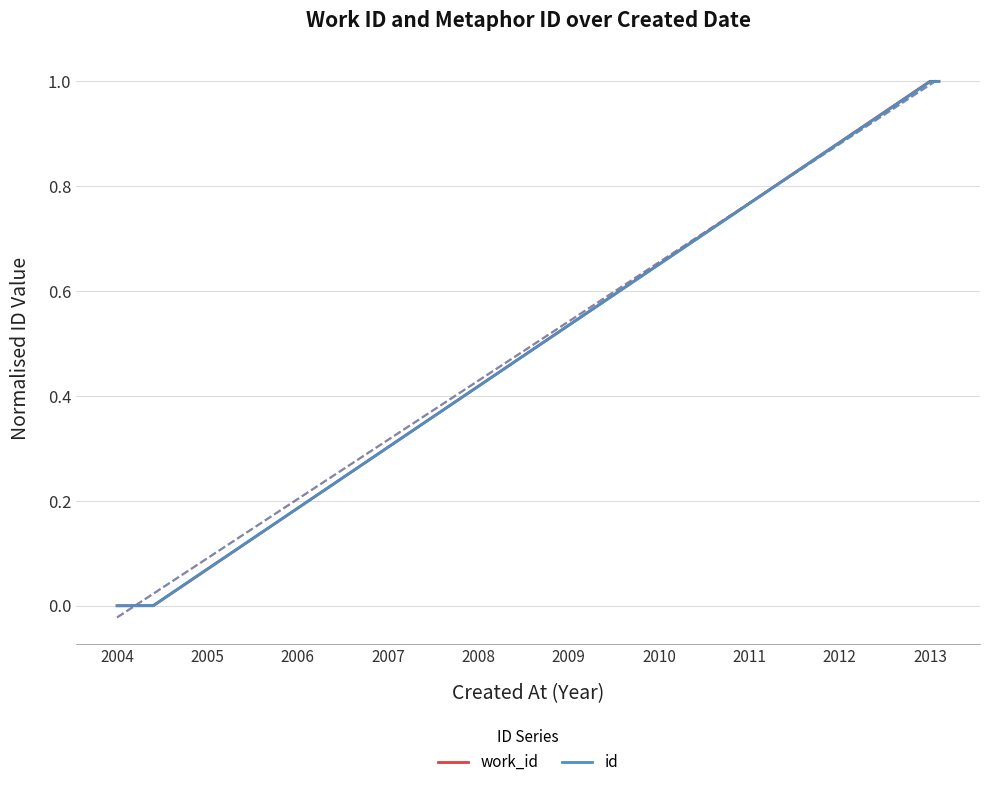

The value of work_id at 2004 is 0.0. True or false?

True